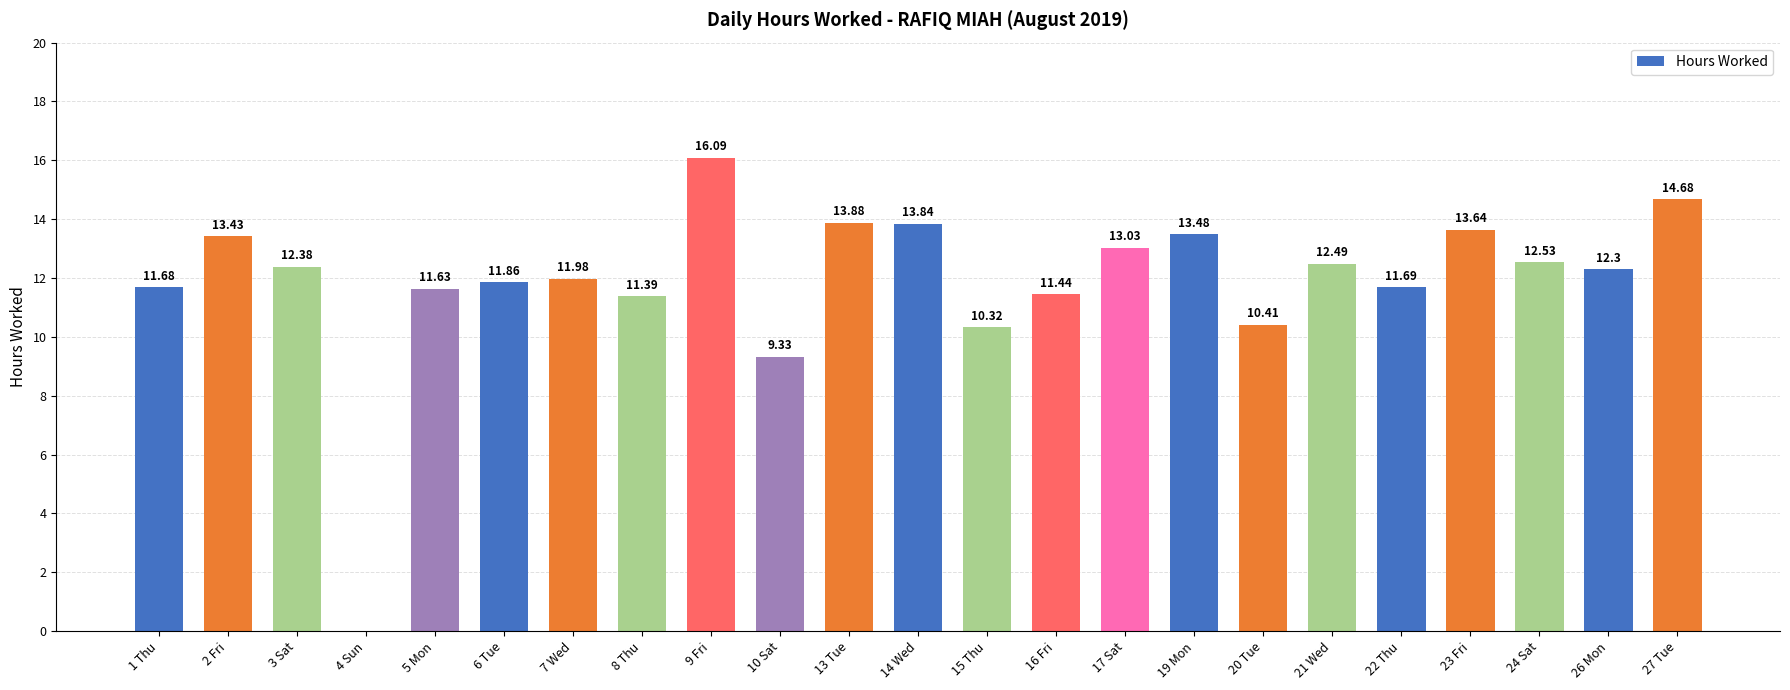

Reading left to right, extract all data points from this chart.

1 Thu=11.7	2 Fri=13.4	3 Sat=12.4	4 Sun=0.0	5 Mon=11.6	6 Tue=11.9	7 Wed=12.0	8 Thu=11.4	9 Fri=16.1	10 Sat=9.3	13 Tue=13.9	14 Wed=13.8	15 Thu=10.3	16 Fri=11.4	17 Sat=13.0	19 Mon=13.5	20 Tue=10.4	21 Wed=12.5	22 Thu=11.7	23 Fri=13.6	24 Sat=12.5	26 Mon=12.3	27 Tue=14.7